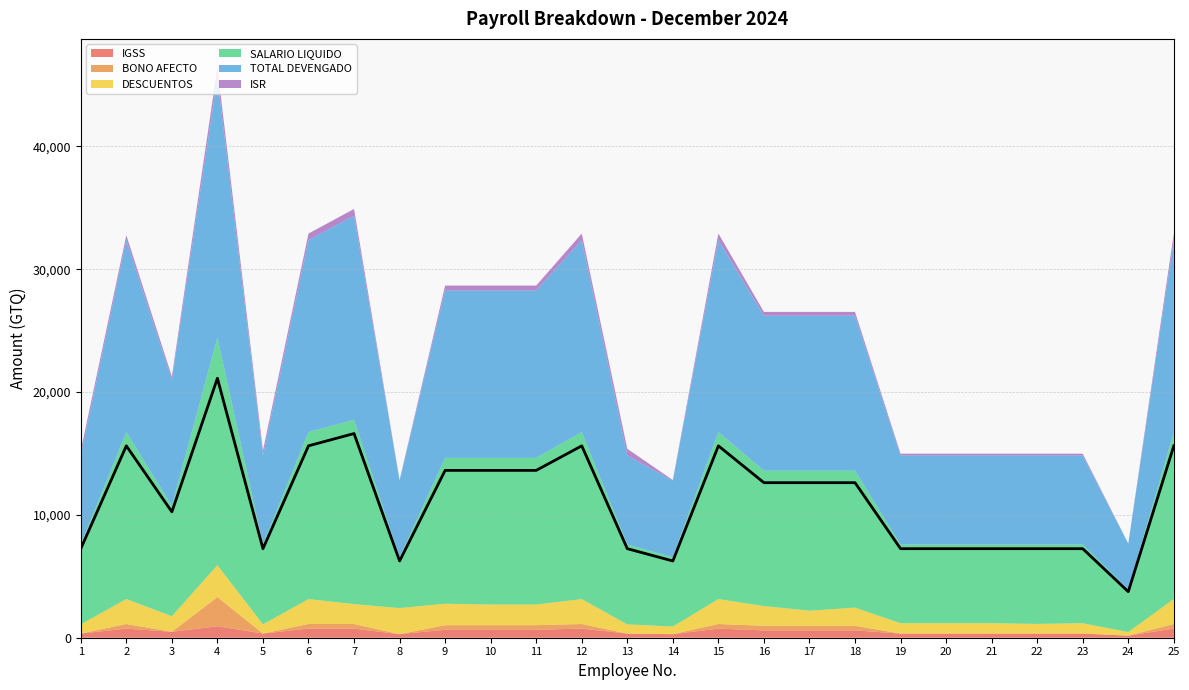

What is the value of the IGSS point at the 25th from the left?

742.6